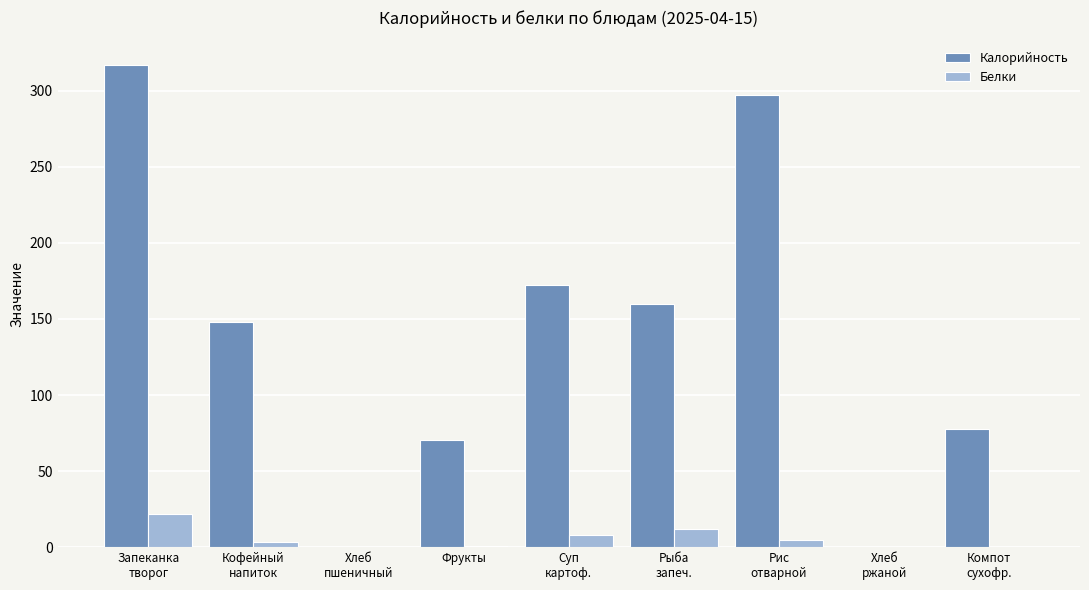

Which series has the largest range (max minus min)?

Калорийность